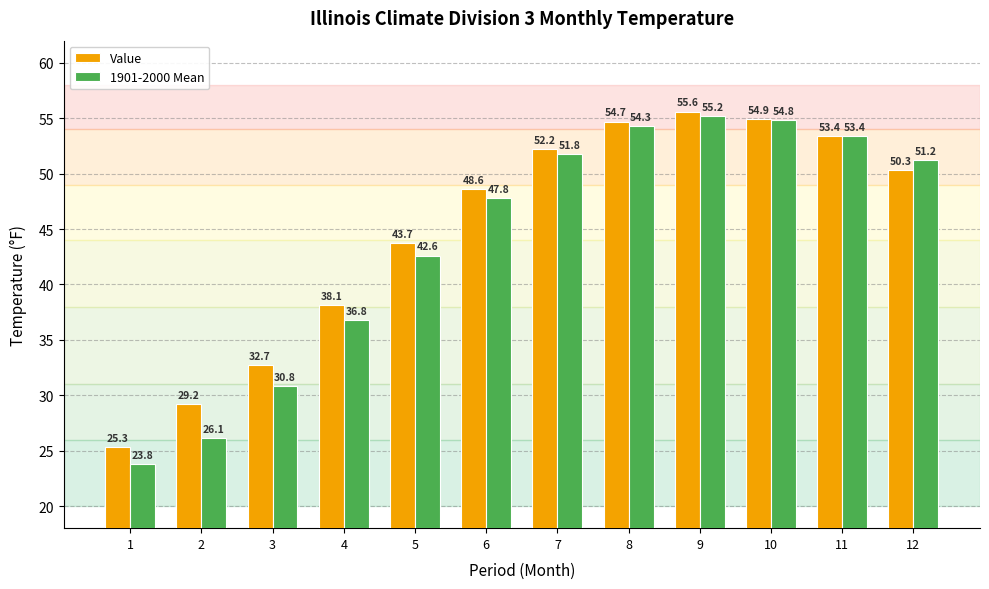

Where does the 1901-2000 Mean series first go above 51?

7